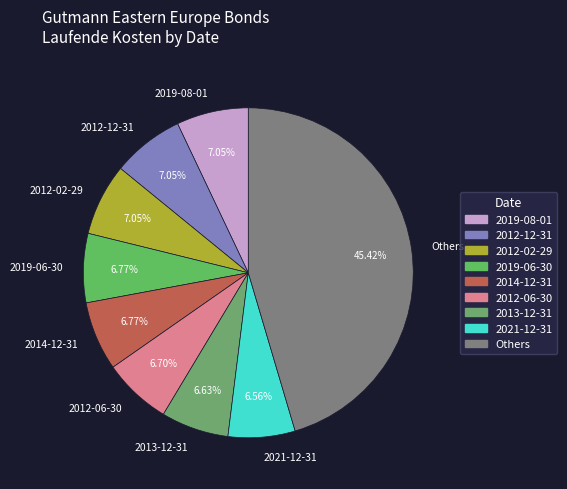

Which category has the biggest portion of the pie?

Others